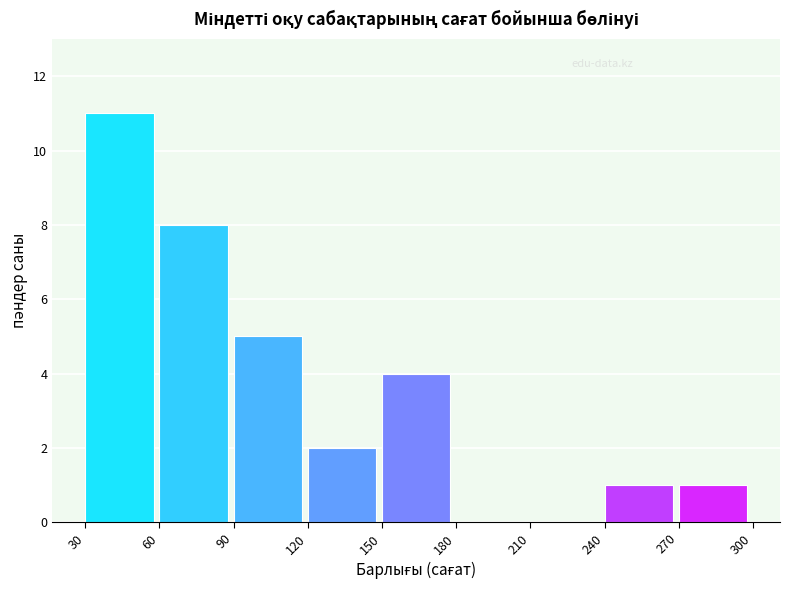

Which range on the x-axis has the tallest bar?

30 to 60